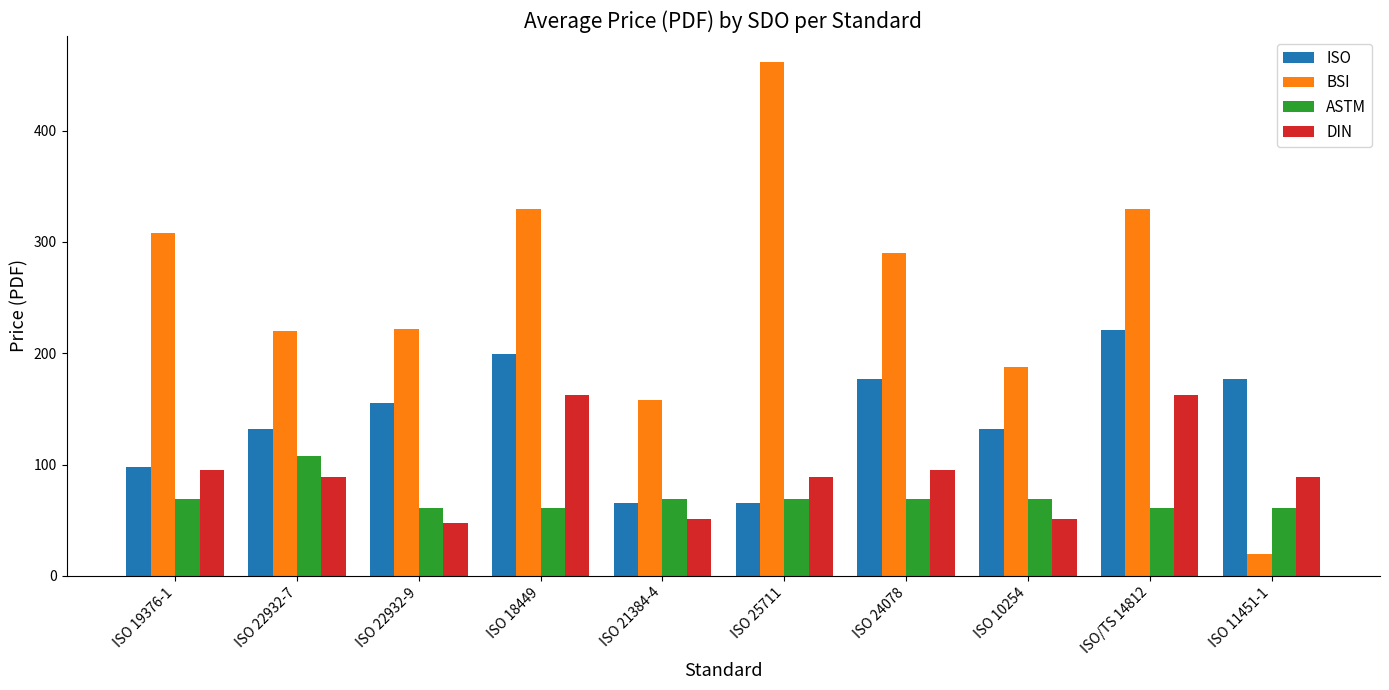

Rank the series by their maximum value, from lowest to highest.

ASTM, DIN, ISO, BSI